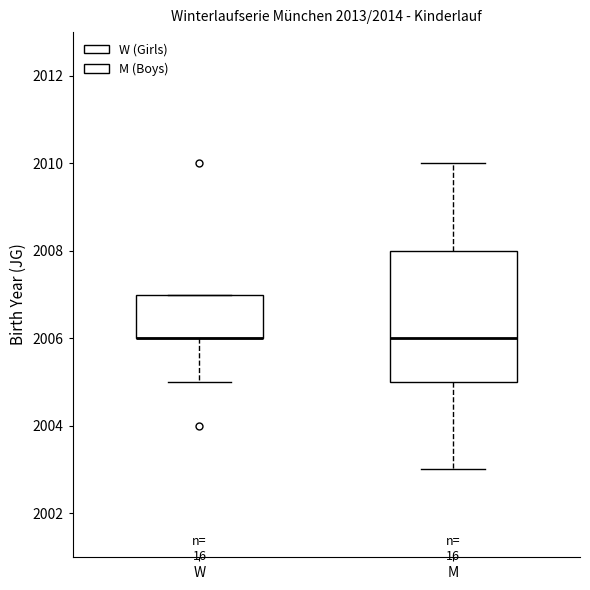

Reading left to right, read every box against the y-axis: the position of its median line, the range the box covers, and the ends of its whiskers. The values are not printed on the chart, so give them approximately, as read against the axis.

W: median 2006 (drawn on the box's lower edge), box 2006 to 2007, whiskers 2005 to 2007
M: median 2006, box 2005 to 2008, whiskers 2003 to 2010